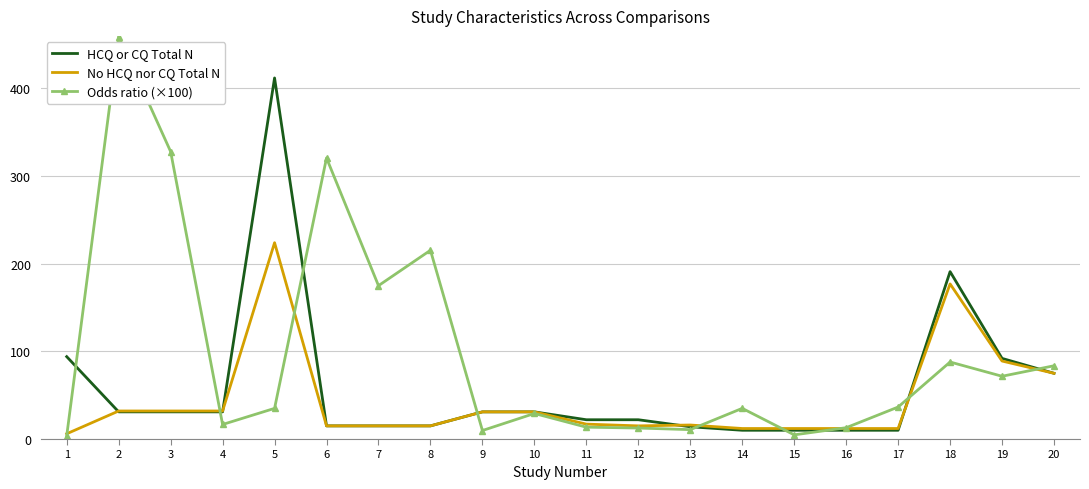

Is it true that Odds ratio (×100) equals 53.4 at 17?

False